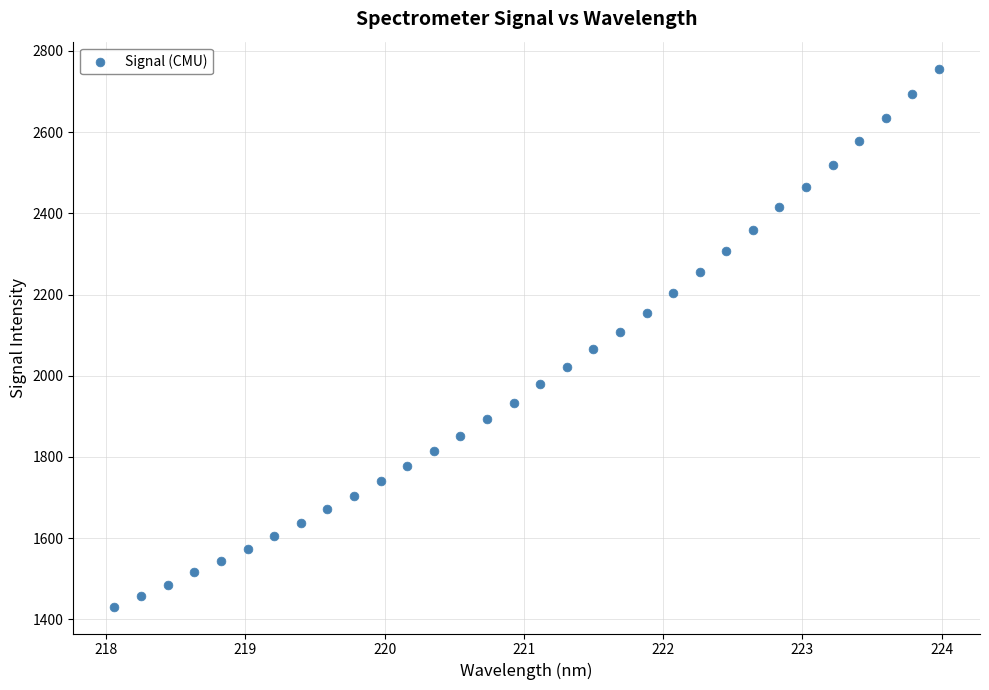

What is the range of X values (max minus min)?

5.9